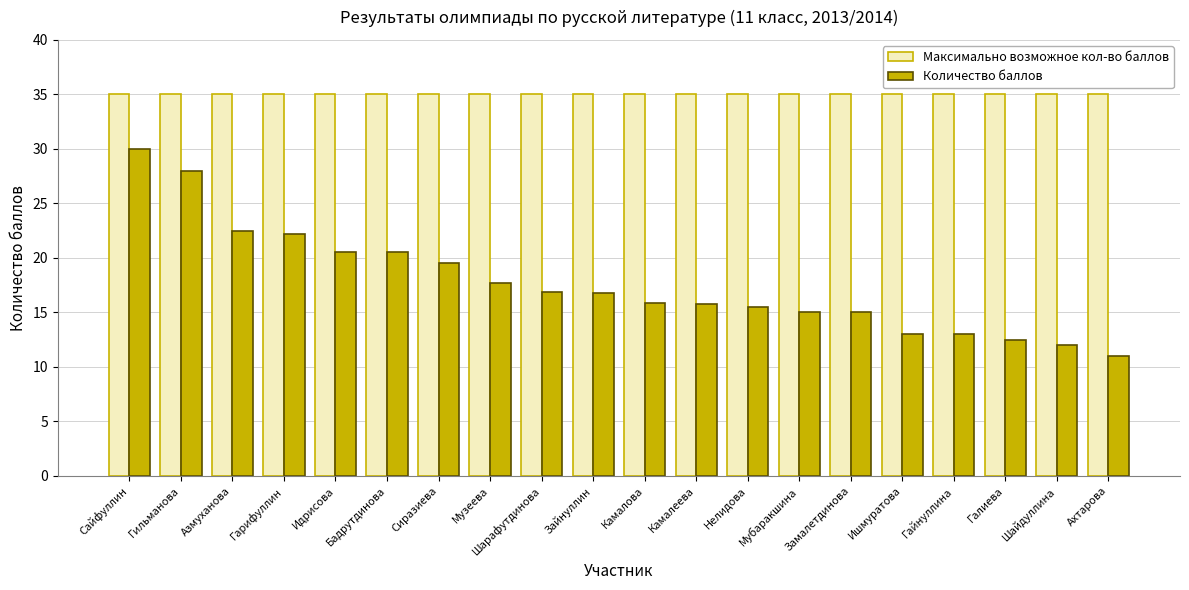

How many bars are there in each group?

2